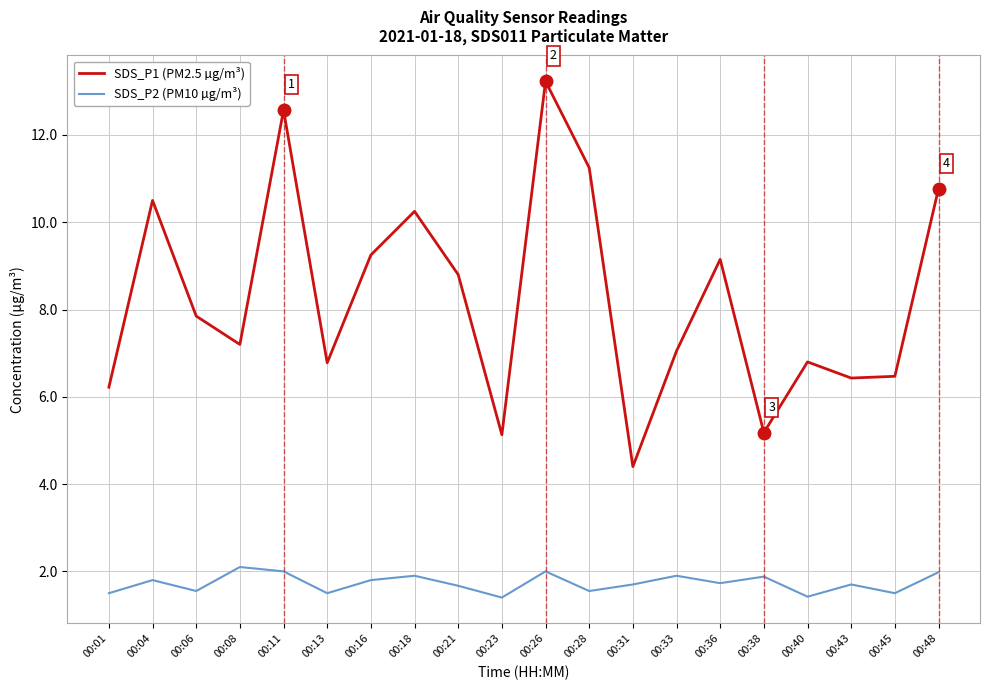

Is the value of SDS_P1 (PM2.5 µg/m³) at 00:48 greater than the value of SDS_P2 (PM10 µg/m³) at 00:45?

Yes